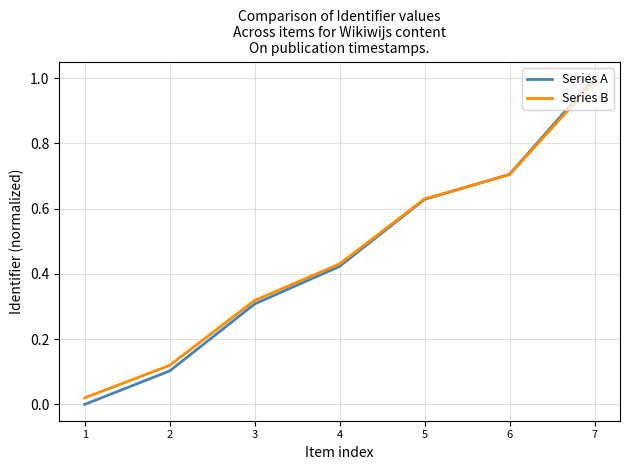

At which category is the sum across all series the highest?

7